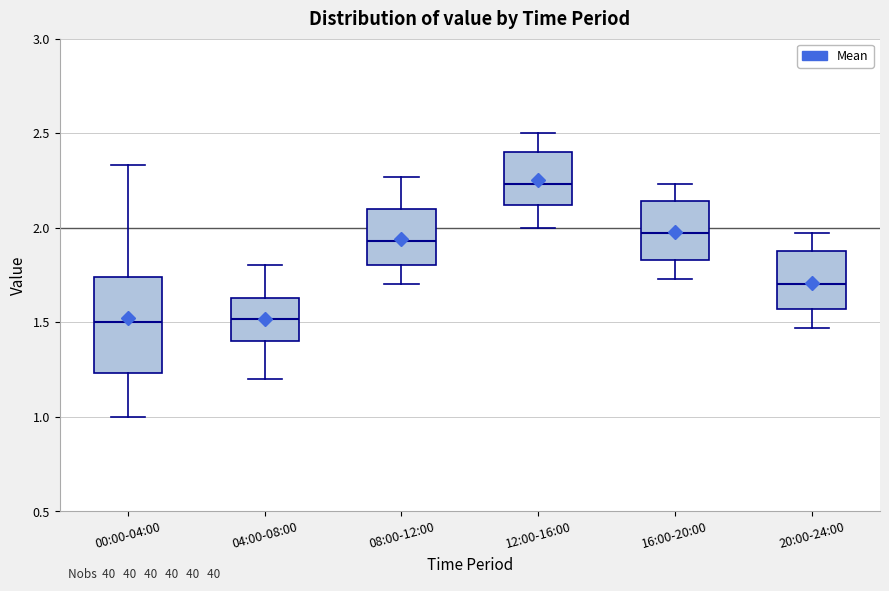

Reading left to right, read every box against the y-axis: the position of its median line, the range the box covers, and the ends of its whiskers. The values are not printed on the chart, so give them approximately, as read against the axis.

00:00-04:00: median 1.50, box 1.25 to 1.75, whiskers 1.00 to 2.35
04:00-08:00: median 1.50, box 1.40 to 1.65, whiskers 1.20 to 1.80
08:00-12:00: median 1.95, box 1.80 to 2.10, whiskers 1.70 to 2.25
12:00-16:00: median 2.25, box 2.10 to 2.40, whiskers 2.00 to 2.50
16:00-20:00: median 1.95, box 1.85 to 2.15, whiskers 1.75 to 2.25
20:00-24:00: median 1.70, box 1.55 to 1.90, whiskers 1.45 to 1.95